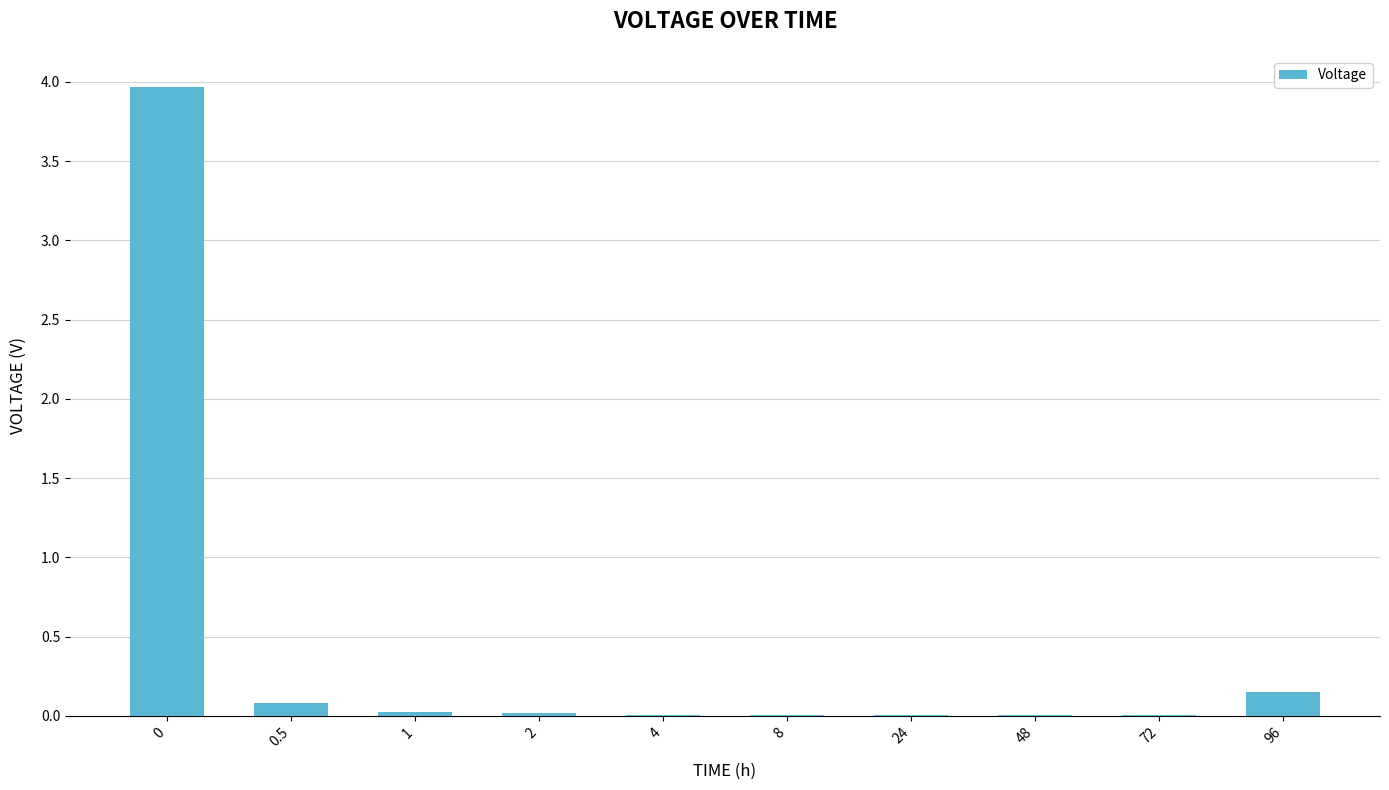

The chart shows a value of 0.1 at 96. True or false?

True